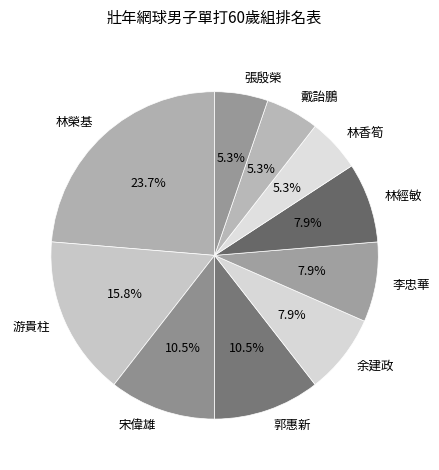

What is the ratio of the value at 宋偉雄 to the value at 戴詒鵬?

2.0